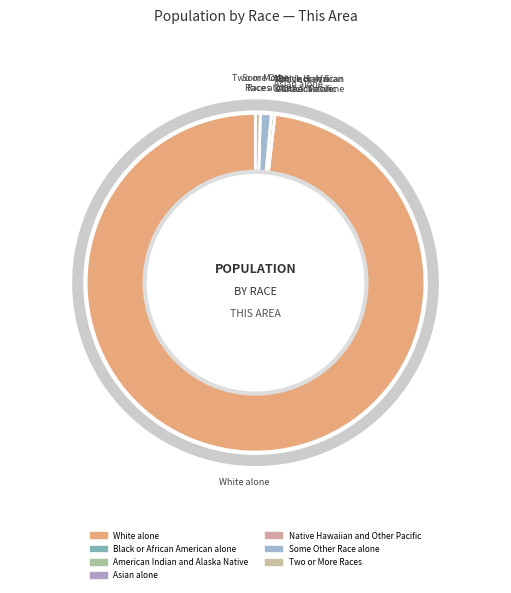

How many slices are in this pie chart?

7